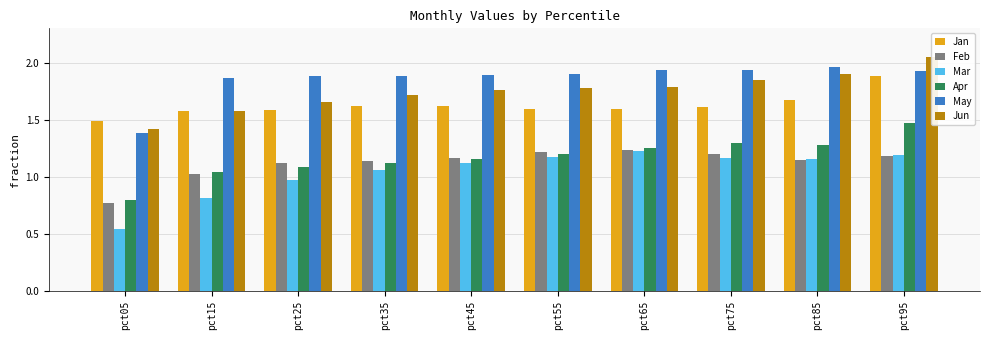

List the series in order of their peak value, highest first.

Jun, May, Jan, Apr, Feb, Mar